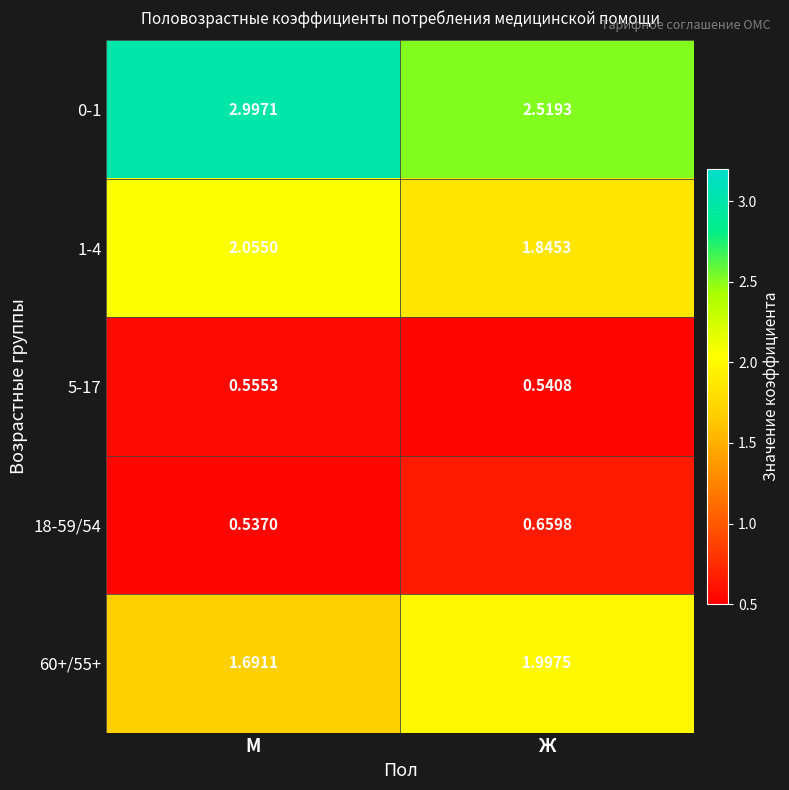

At which label does 1-4 first exceed 2?

М